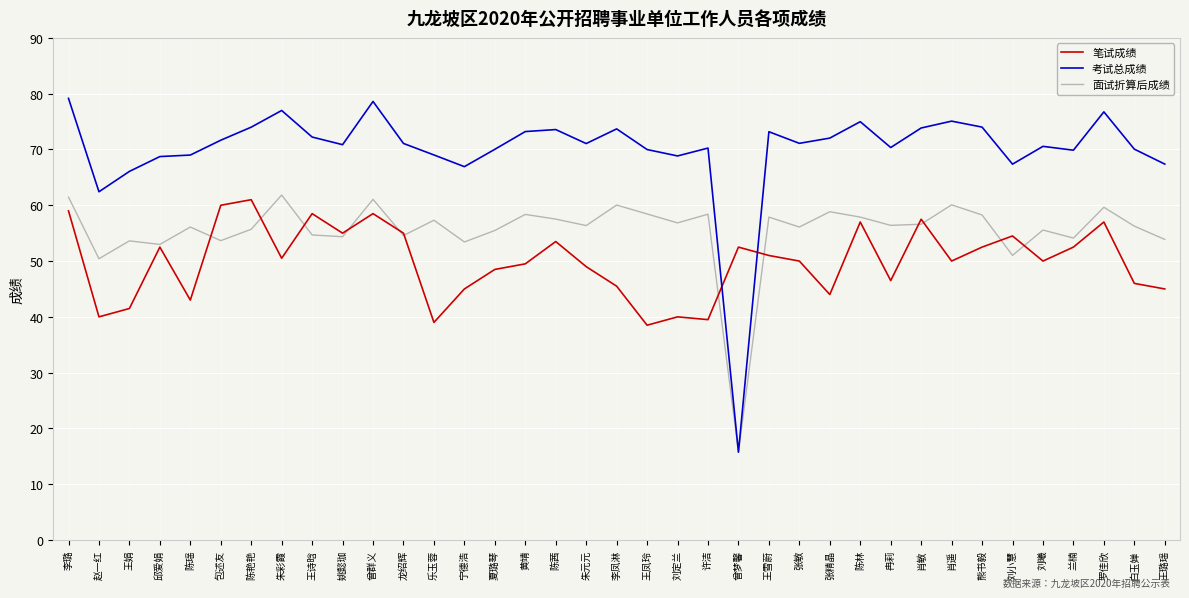

True or false: 笔试成绩 and 考试总成绩 intersect in this chart.

True